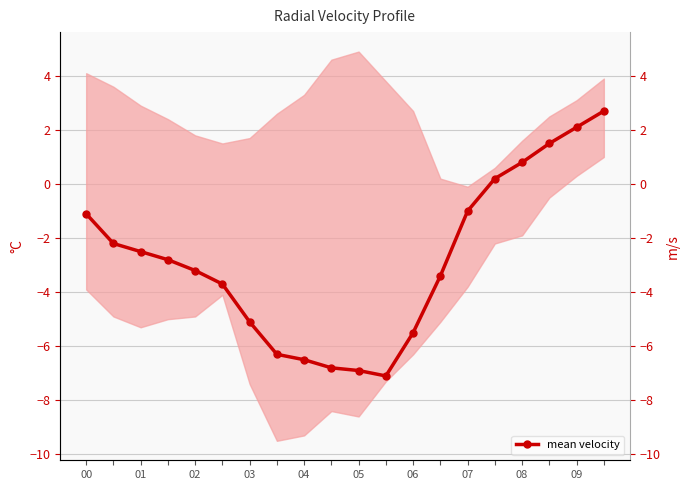

What is the difference between the second highest and second lowest values?

9.0